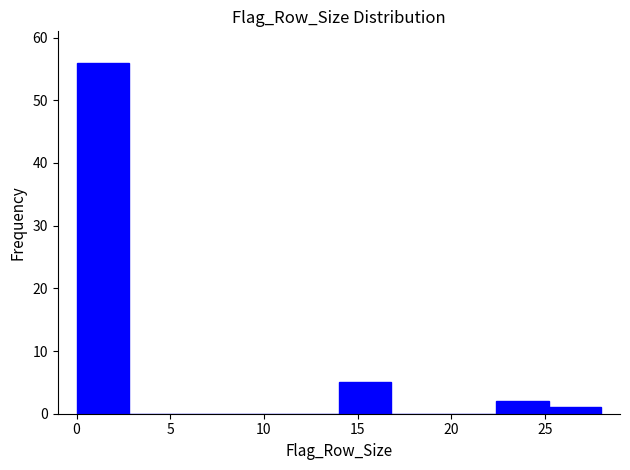

Reading left to right, list every bar in this chart as the range it spans on the x-axis followed by its height. Neither the bar edges nor the heights are printed on the chart, so give them approximately, as read against the axes.

0.0 to 2.8: 56
2.8 to 5.6: 0
5.6 to 8.4: 0
8.4 to 11.2: 0
11.2 to 14.0: 0
14.0 to 16.8: 5
16.8 to 19.6: 0
19.6 to 22.4: 0
22.4 to 25.2: 2
25.2 to 28.0: 1